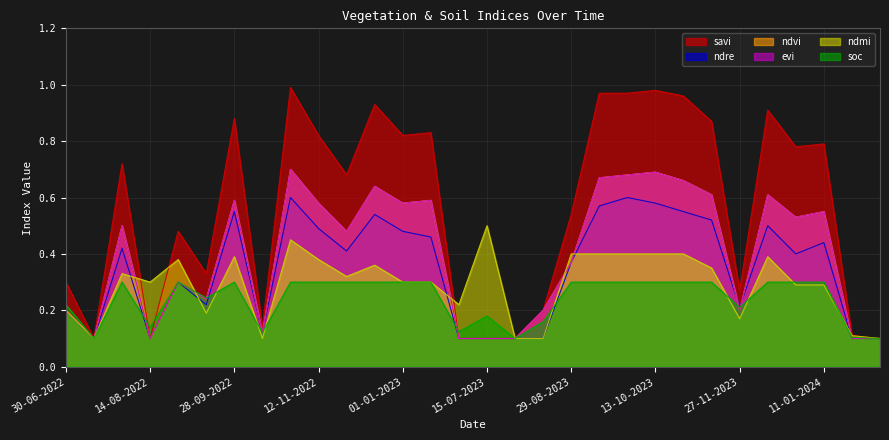

What are all the series names shown in the legend?

savi, ndre, ndvi, evi, ndmi, soc